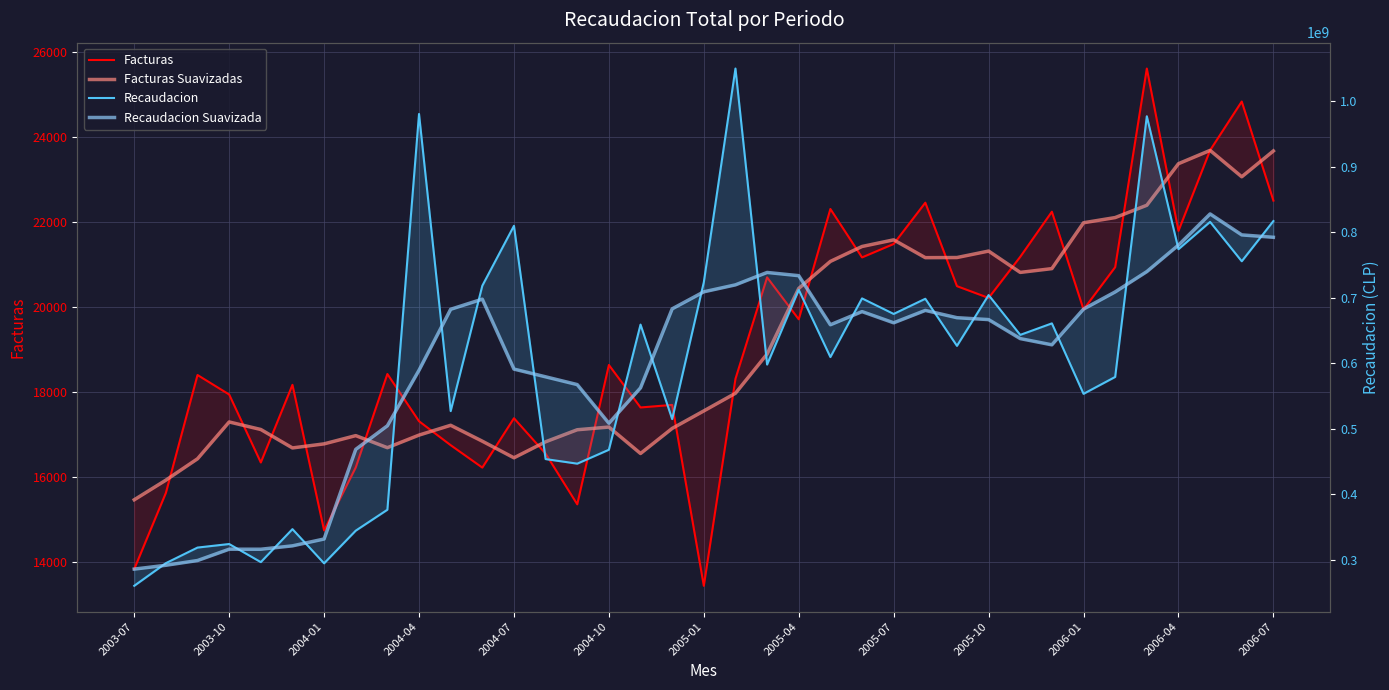

What is the difference between the maximum and minimum values in the Facturas series?

12165